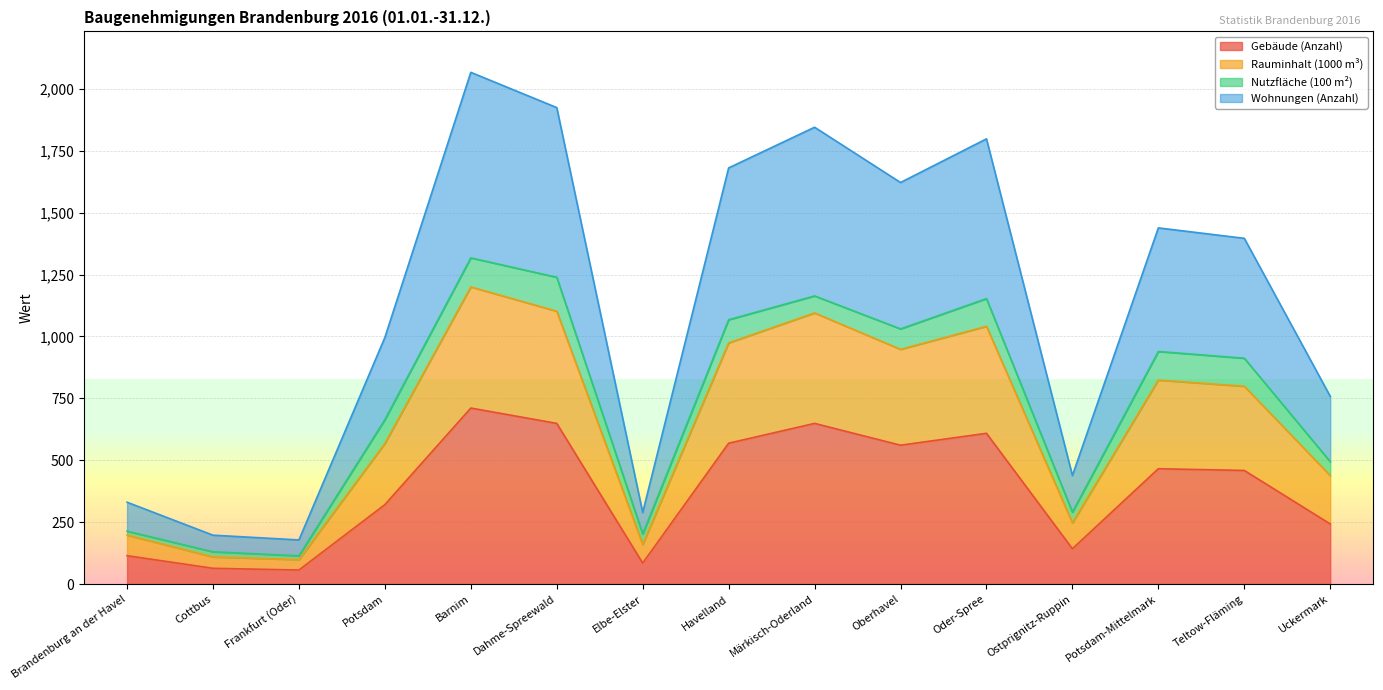

Which label corresponds to the smallest value in the chart?

Frankfurt (Oder)